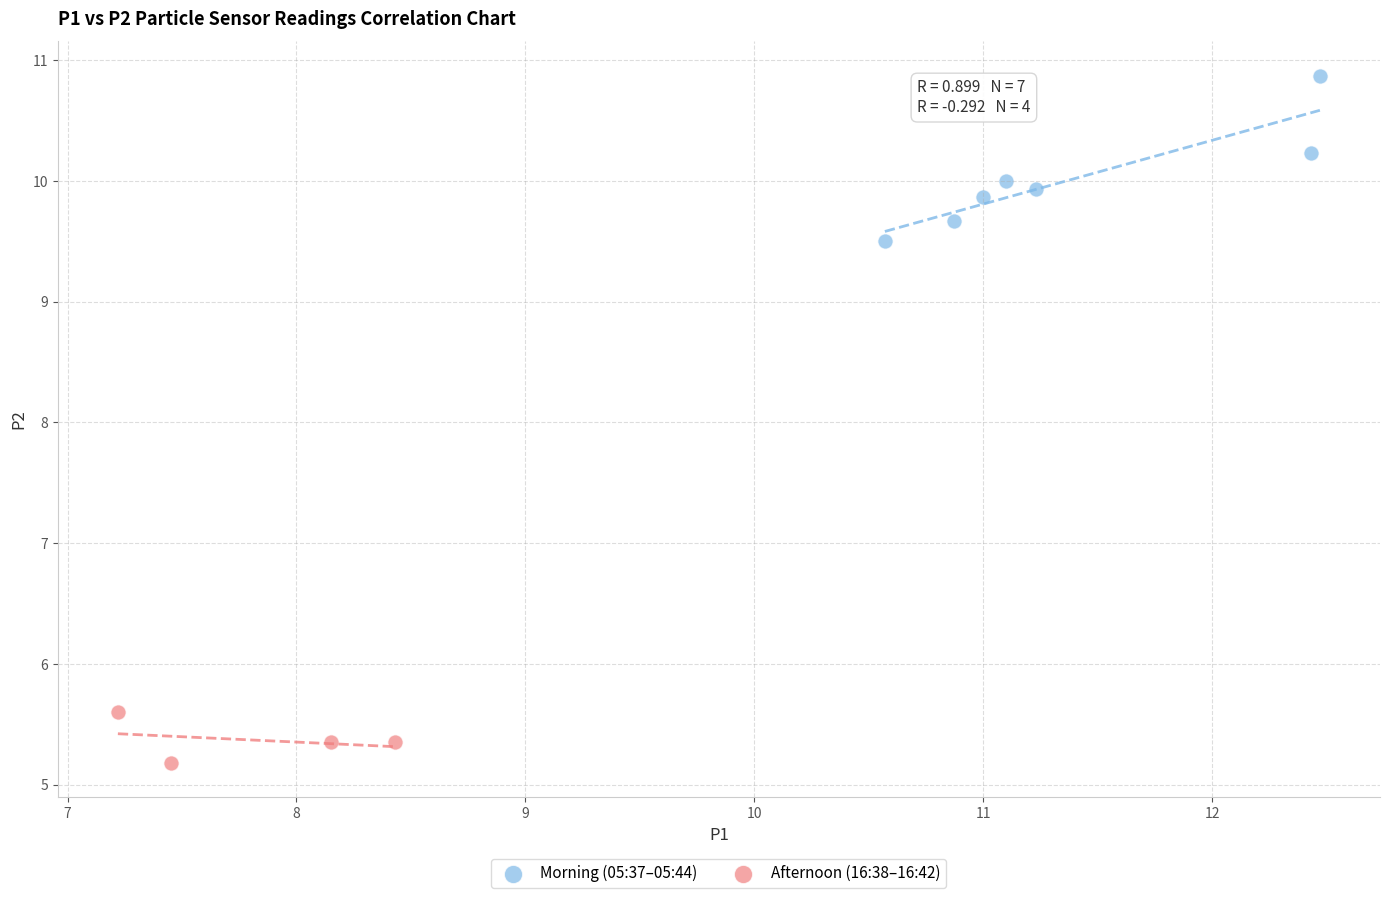

Which series contains the lowest Y value?

Afternoon (16:38–16:42)